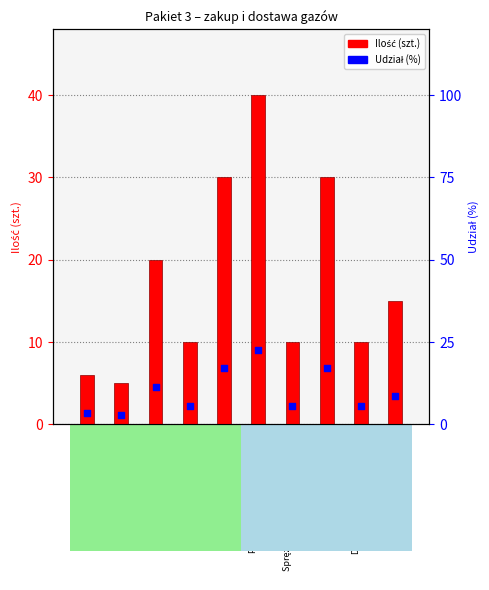

At which category is the sum across all series the highest?

Powietrze syntetyczne Din 9